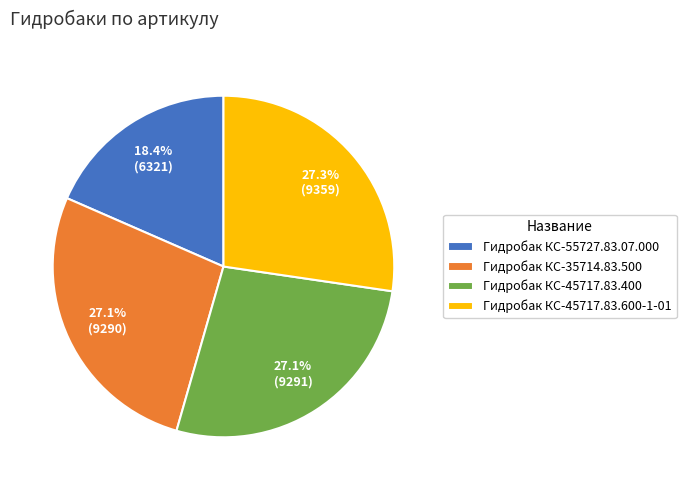

Does Гидробак КС-35714.83.500 represent more than half of the total?

No